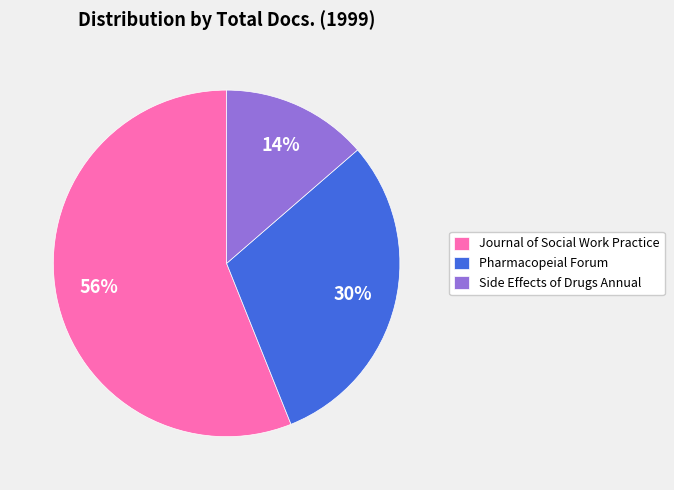

Is the sum of Side Effects of Drugs Annual and Pharmacopeial Forum greater than half?

No